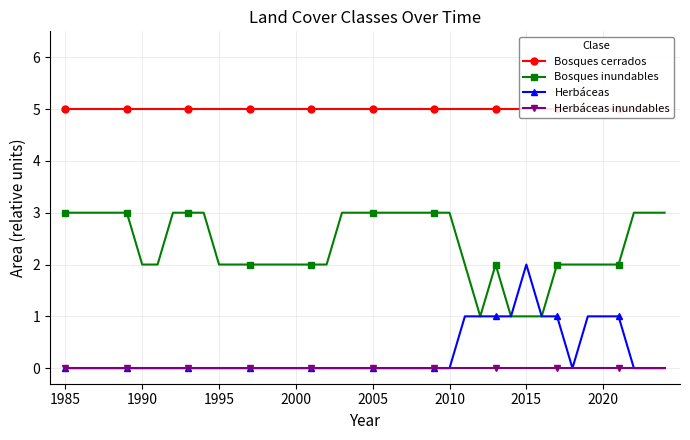

How many positive values does the Herbáceas series have?

10